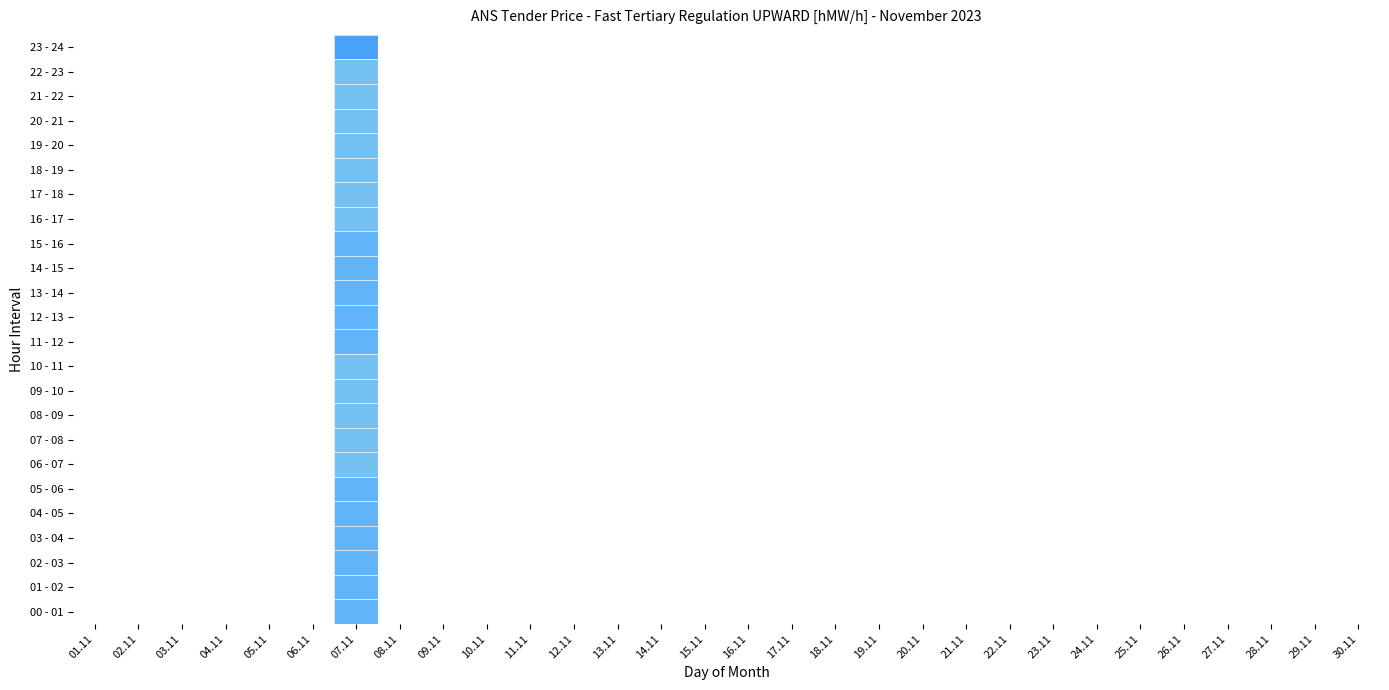

Which has a higher value, 06.11 or 26.11?

26.11